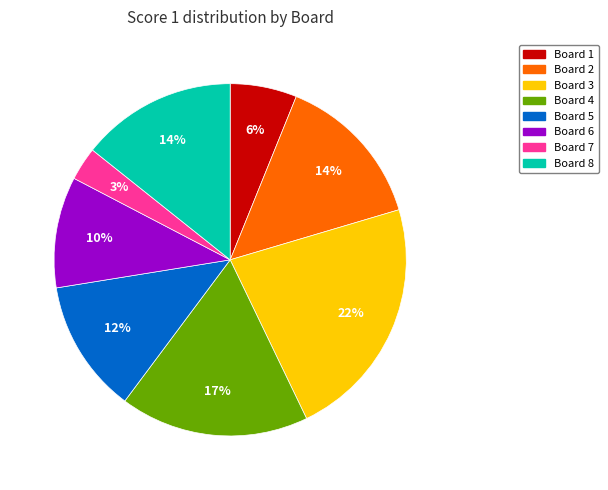

To the nearest percent, what is the difference between the largest and smallest slice percentages?

19%